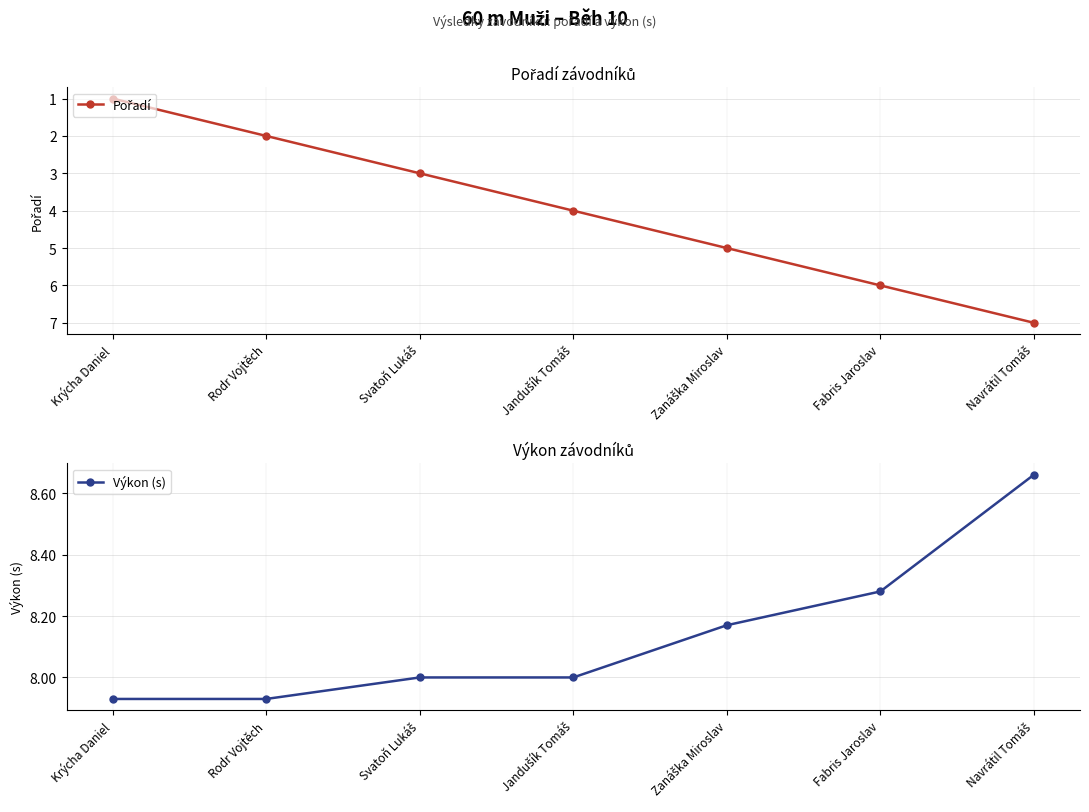

What is the difference between the Výkon (s) values at Zanáška Miroslav and Navrátil Tomáš?

0.5